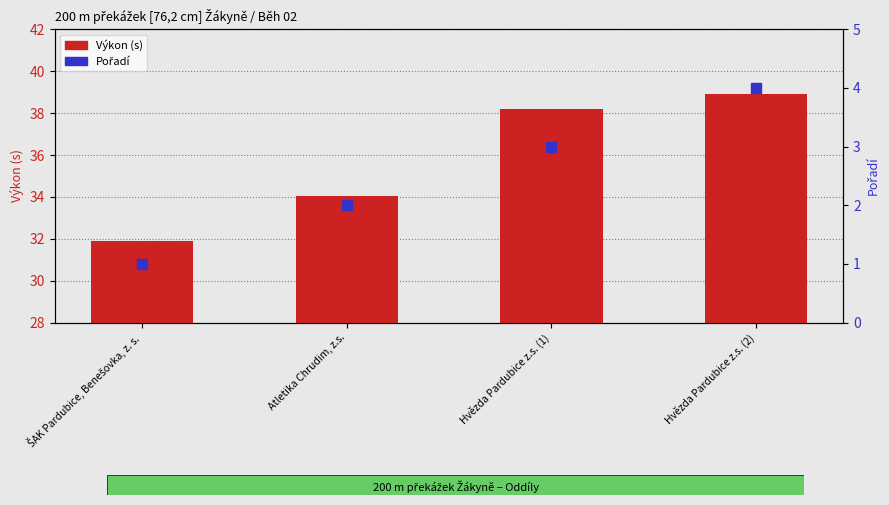

Is the value of Pořadí at Hvězda Pardubice z.s. (1) greater than the value of Výkon (s) at Hvězda Pardubice z.s. (1)?

No